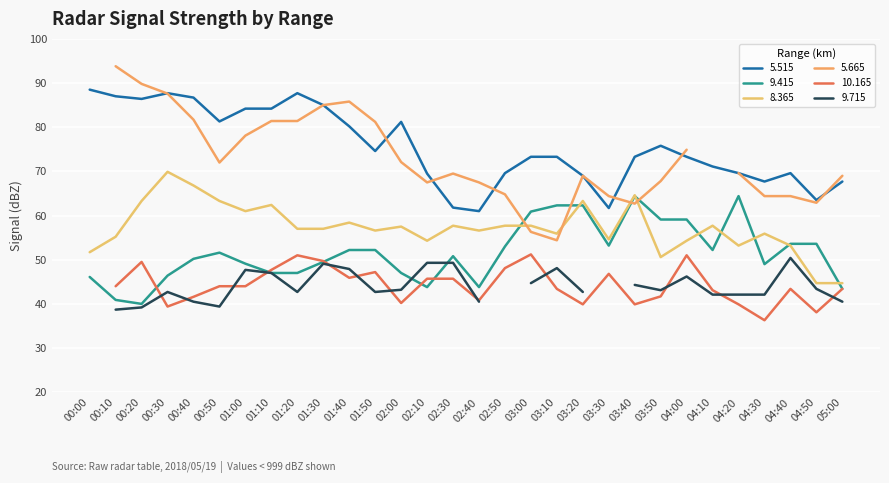

The 9.415 series shows 15.2 at 00:00. True or false?

False